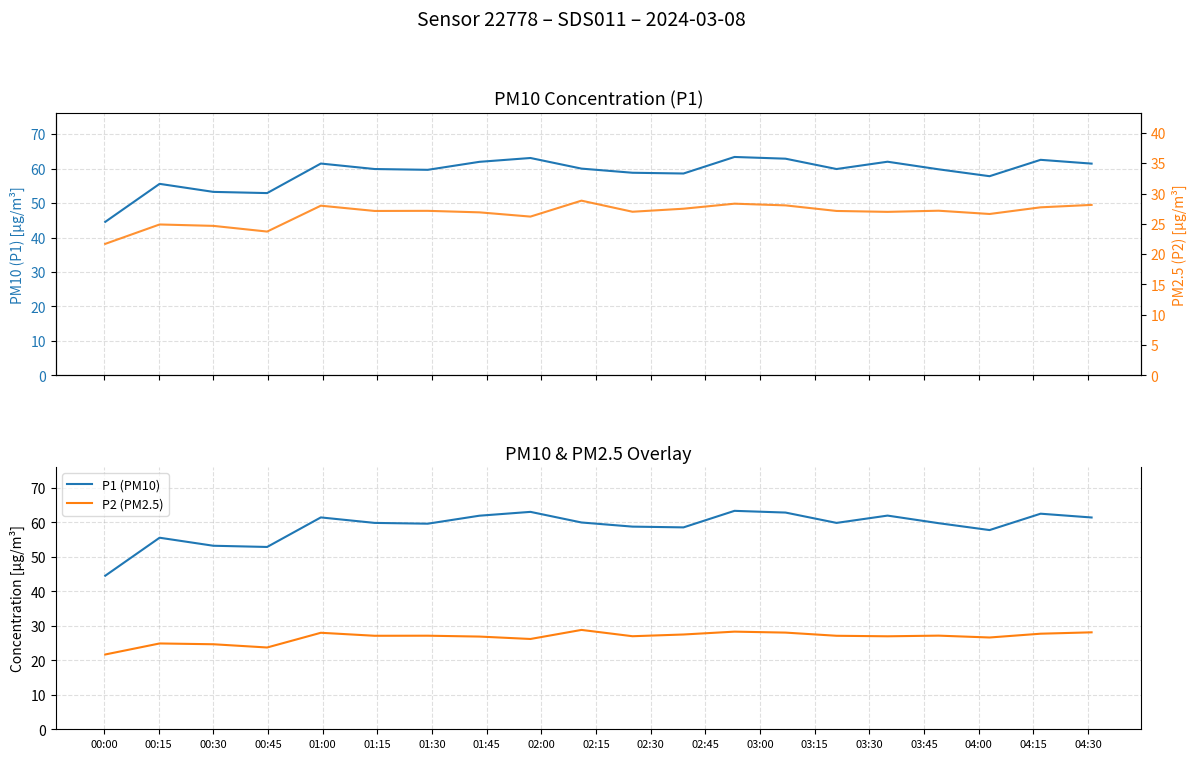

What is the difference between the second highest and second lowest values in the P2 (PM2.5) series?

4.6